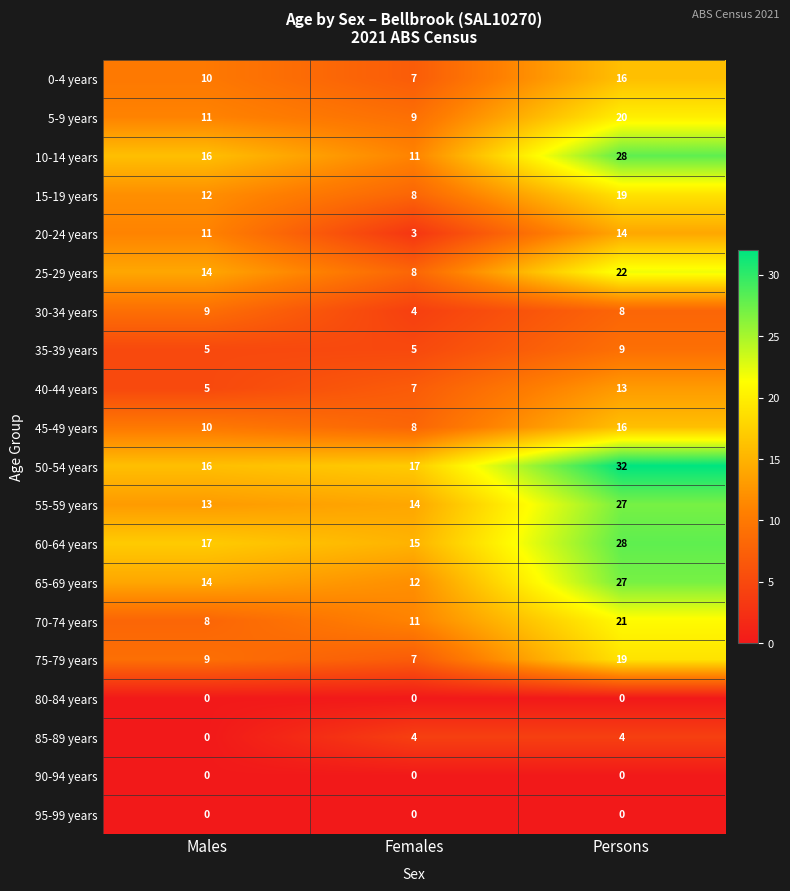

What is the maximum value shown in the chart?

32